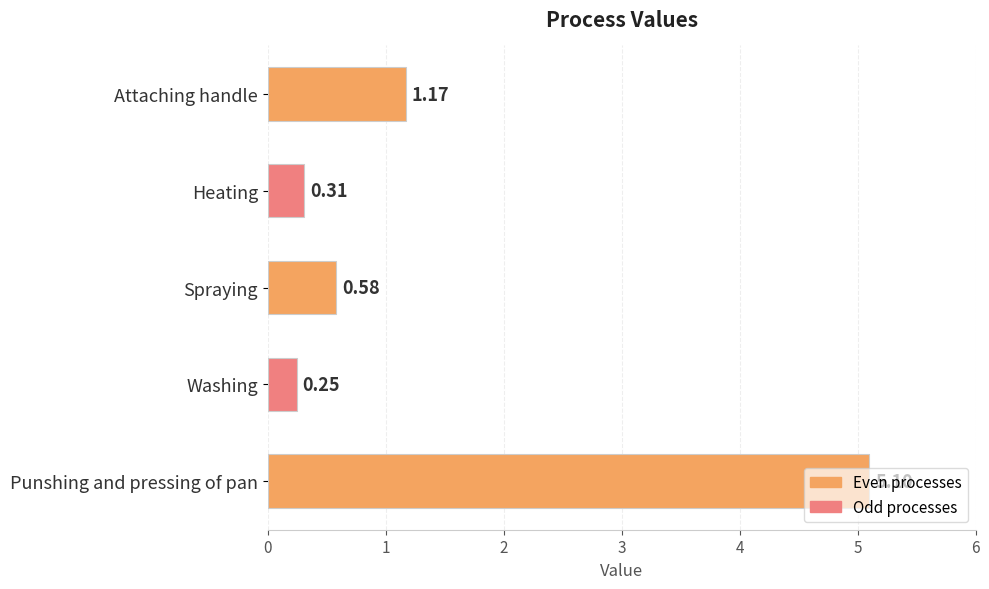

Rank the categories by value from lowest to highest.

Washing, Heating, Spraying, Attaching handle, Punshing and pressing of pan